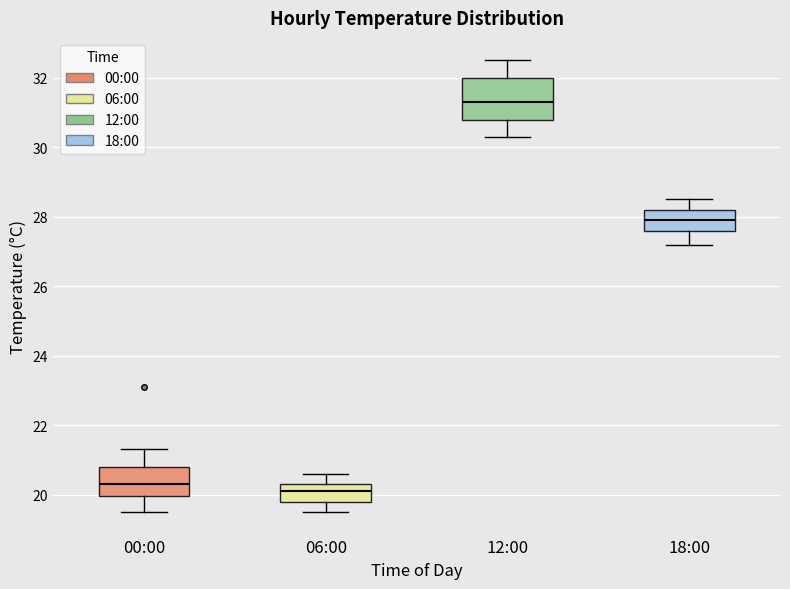

Where is the lower edge of the box for 00:00 on the y-axis? The values are not printed on the chart, so give them approximately, as read against the axis.

20.0